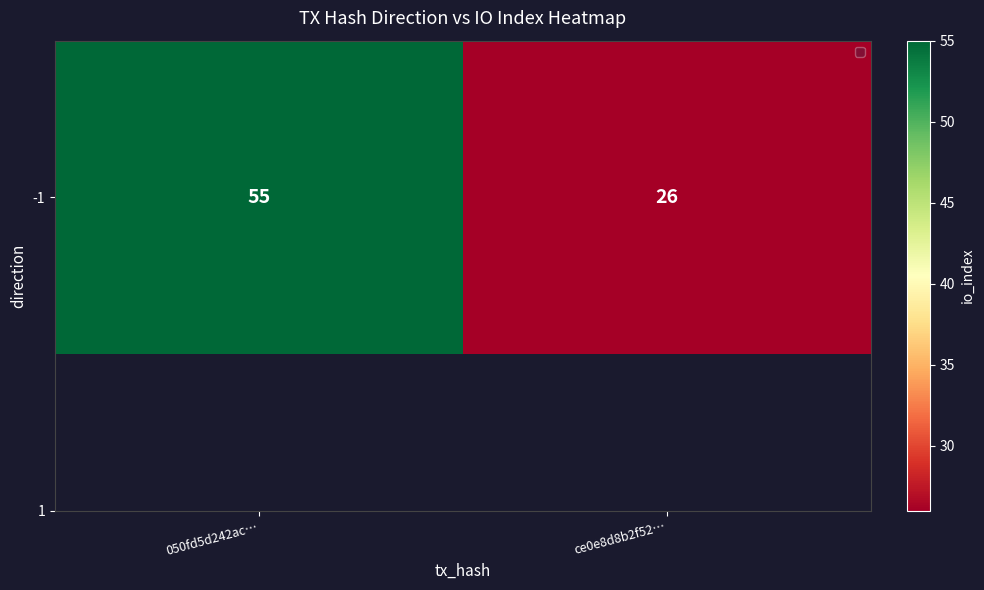

Reading right to left, what are all the values shown in this chart?

26	55